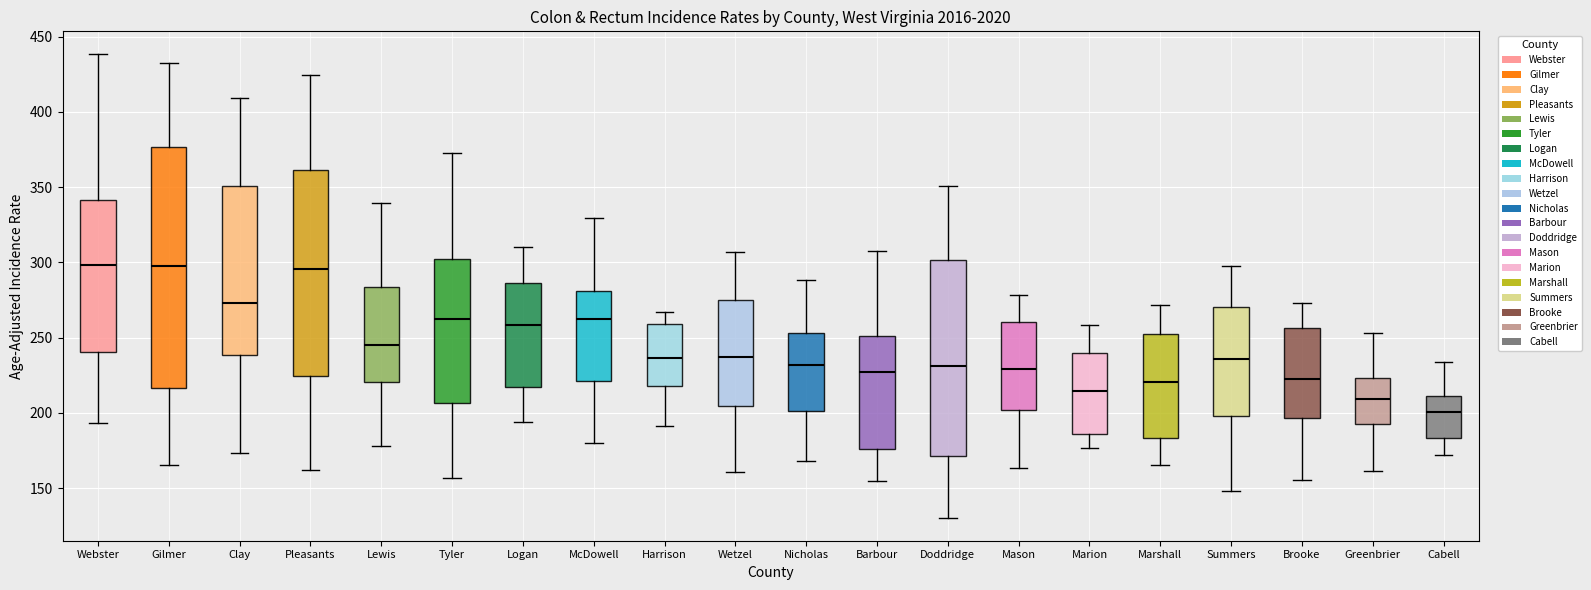

Reading left to right, transcribe this box plot: for each box, give where its median line is, the range the box spans, and where its two whiskers end, as read against the y-axis. The values are not printed on the chart, so give them approximately, as read against the axis.

Webster: median 300, box 240 to 340, whiskers 195 to 440
Gilmer: median 300, box 215 to 375, whiskers 165 to 435
Clay: median 275, box 240 to 350, whiskers 175 to 410
Pleasants: median 295, box 225 to 360, whiskers 160 to 425
Lewis: median 245, box 220 to 285, whiskers 180 to 340
Tyler: median 260, box 205 to 300, whiskers 155 to 375
Logan: median 260, box 215 to 285, whiskers 195 to 310
McDowell: median 260, box 220 to 280, whiskers 180 to 330
Harrison: median 235, box 220 to 260, whiskers 190 to 265
Wetzel: median 235, box 205 to 275, whiskers 160 to 305
Nicholas: median 230, box 200 to 255, whiskers 170 to 290
Barbour: median 225, box 175 to 250, whiskers 155 to 310
Doddridge: median 230, box 170 to 300, whiskers 130 to 350
Mason: median 230, box 200 to 260, whiskers 165 to 280
Marion: median 215, box 185 to 240, whiskers 175 to 260
Marshall: median 220, box 185 to 255, whiskers 165 to 270
Summers: median 235, box 200 to 270, whiskers 150 to 300
Brooke: median 225, box 195 to 255, whiskers 155 to 275
Greenbrier: median 210, box 195 to 225, whiskers 160 to 255
Cabell: median 200, box 185 to 210, whiskers 170 to 235